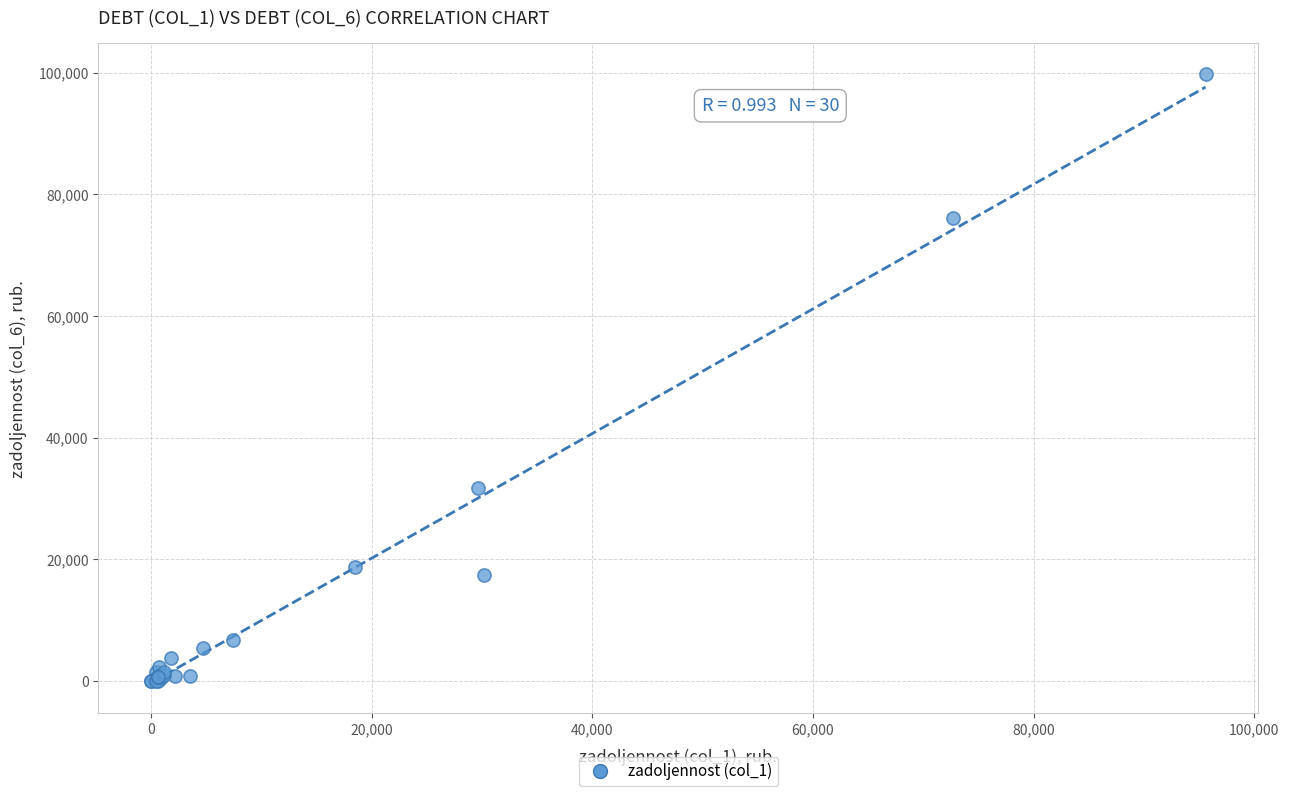

What Y value in the scatter plot is closest to 49930?

31663.0